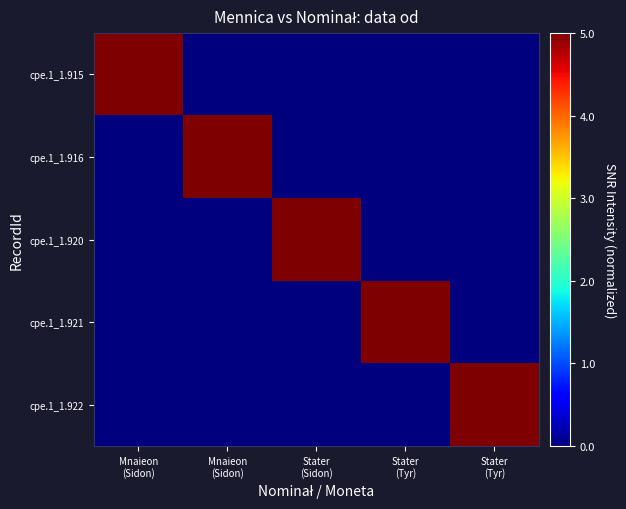

Reading left to right, extract all data points from this chart.

cpe.1_1.915: Mnaieon
(Sidon)=5	Mnaieon
(Sidon)=0	Stater
(Sidon)=0	Stater
(Tyr)=0	Stater
(Tyr)=0
cpe.1_1.916: Mnaieon
(Sidon)=0	Mnaieon
(Sidon)=5	Stater
(Sidon)=0	Stater
(Tyr)=0	Stater
(Tyr)=0
cpe.1_1.920: Mnaieon
(Sidon)=0	Mnaieon
(Sidon)=0	Stater
(Sidon)=5	Stater
(Tyr)=0	Stater
(Tyr)=0
cpe.1_1.921: Mnaieon
(Sidon)=0	Mnaieon
(Sidon)=0	Stater
(Sidon)=0	Stater
(Tyr)=5	Stater
(Tyr)=0
cpe.1_1.922: Mnaieon
(Sidon)=0	Mnaieon
(Sidon)=0	Stater
(Sidon)=0	Stater
(Tyr)=0	Stater
(Tyr)=5